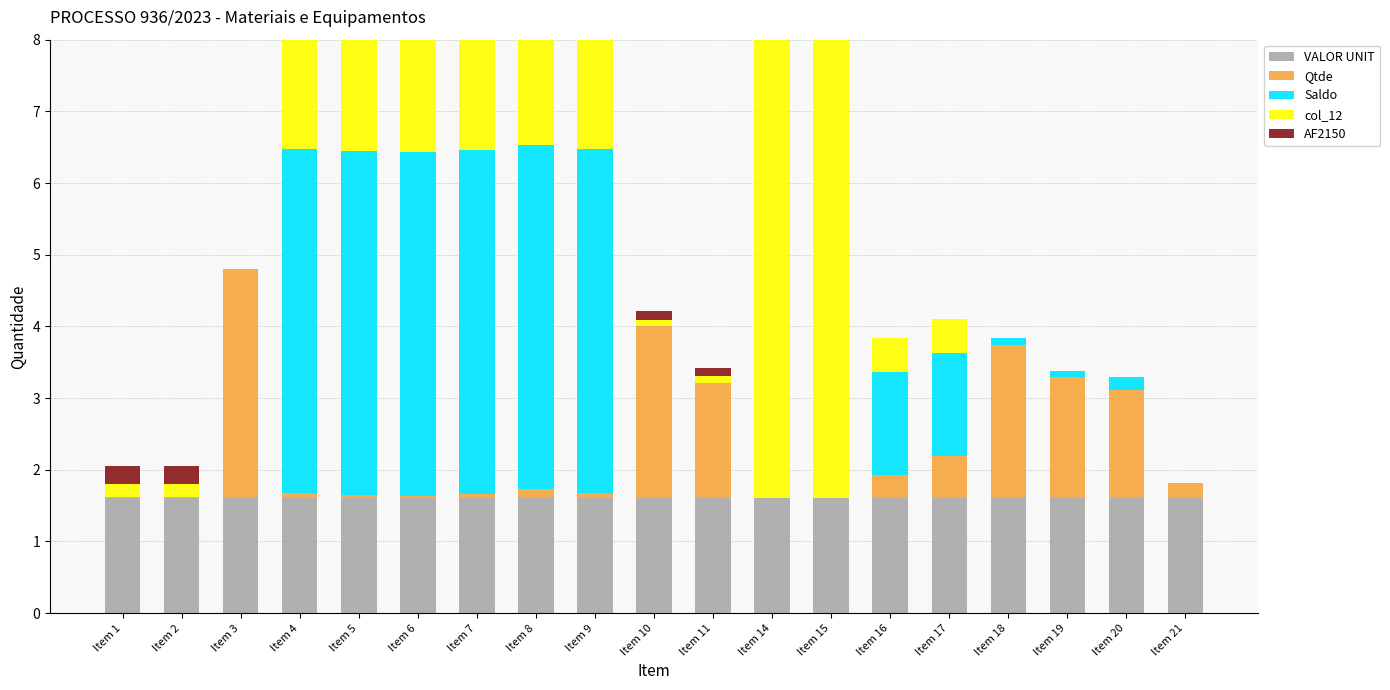

What is the difference between the maximum and minimum values in the AF2150 series?

8.0